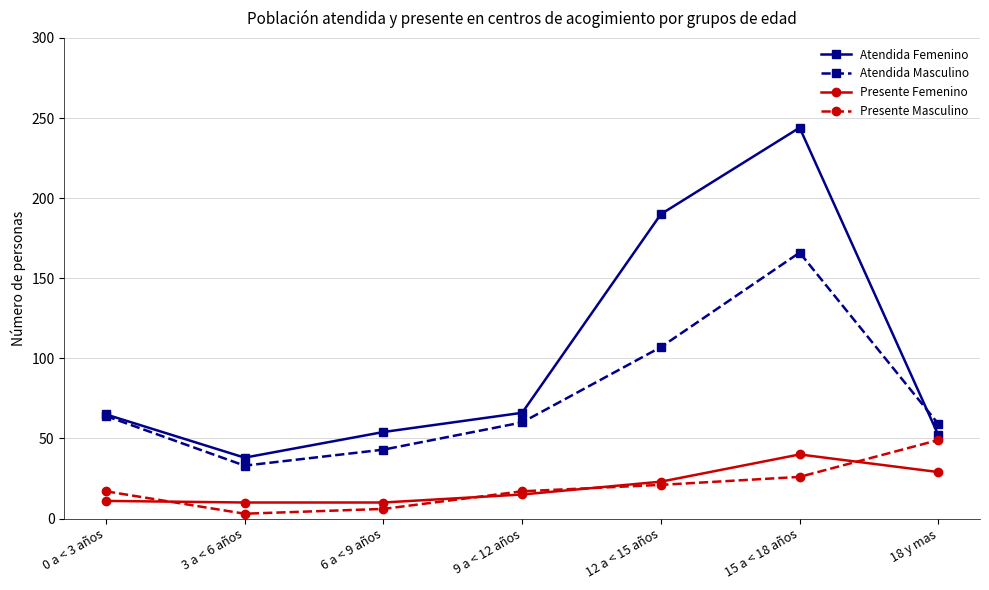

At which label is Atendida Masculino closest to 99?

12 a < 15 años